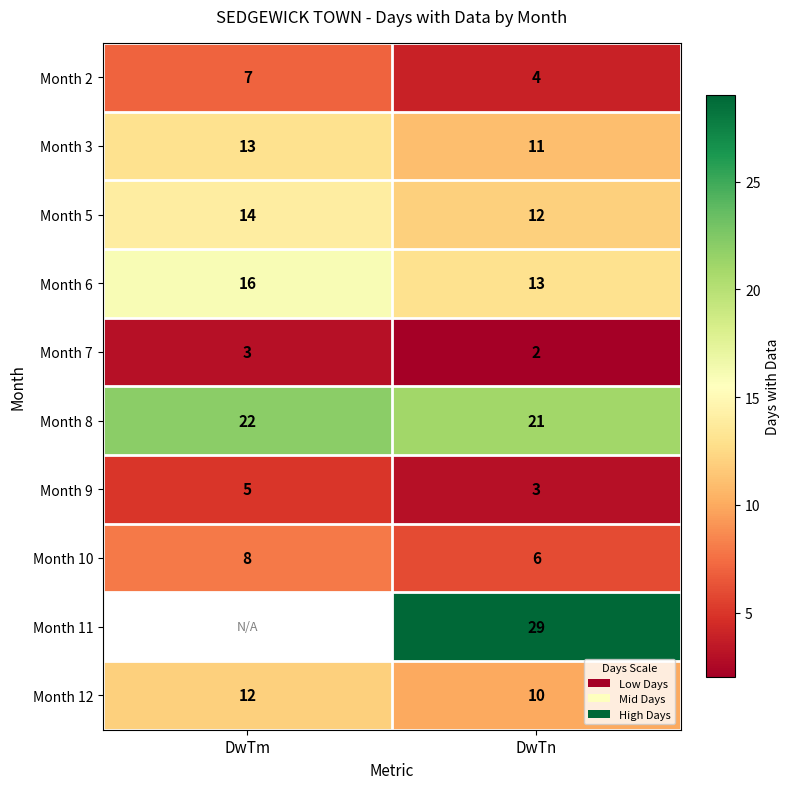

At which label does Month 10 reach its peak?

DwTm